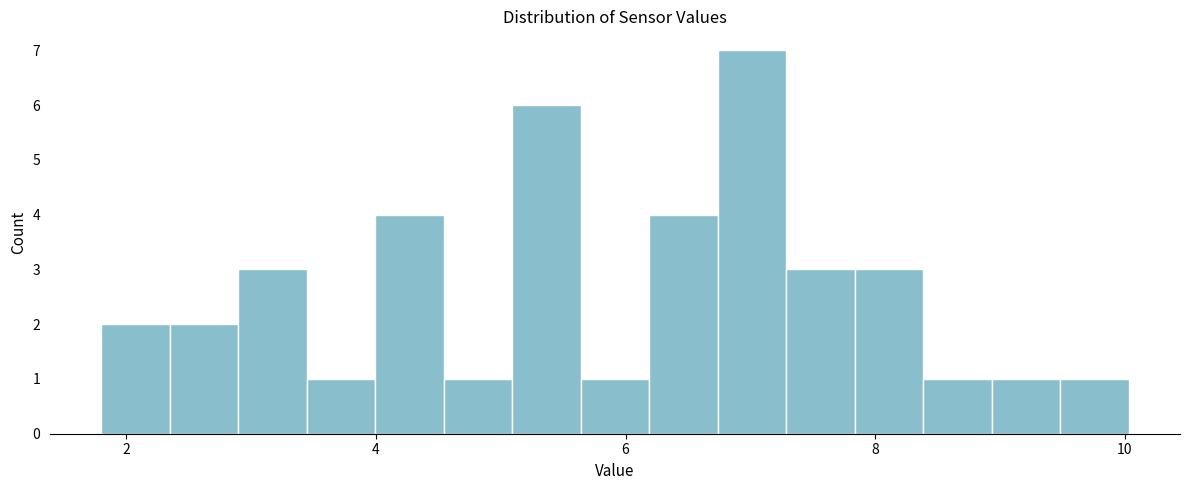

Read against the x-axis, roughly where is the centre of the tallest bar?

7.0